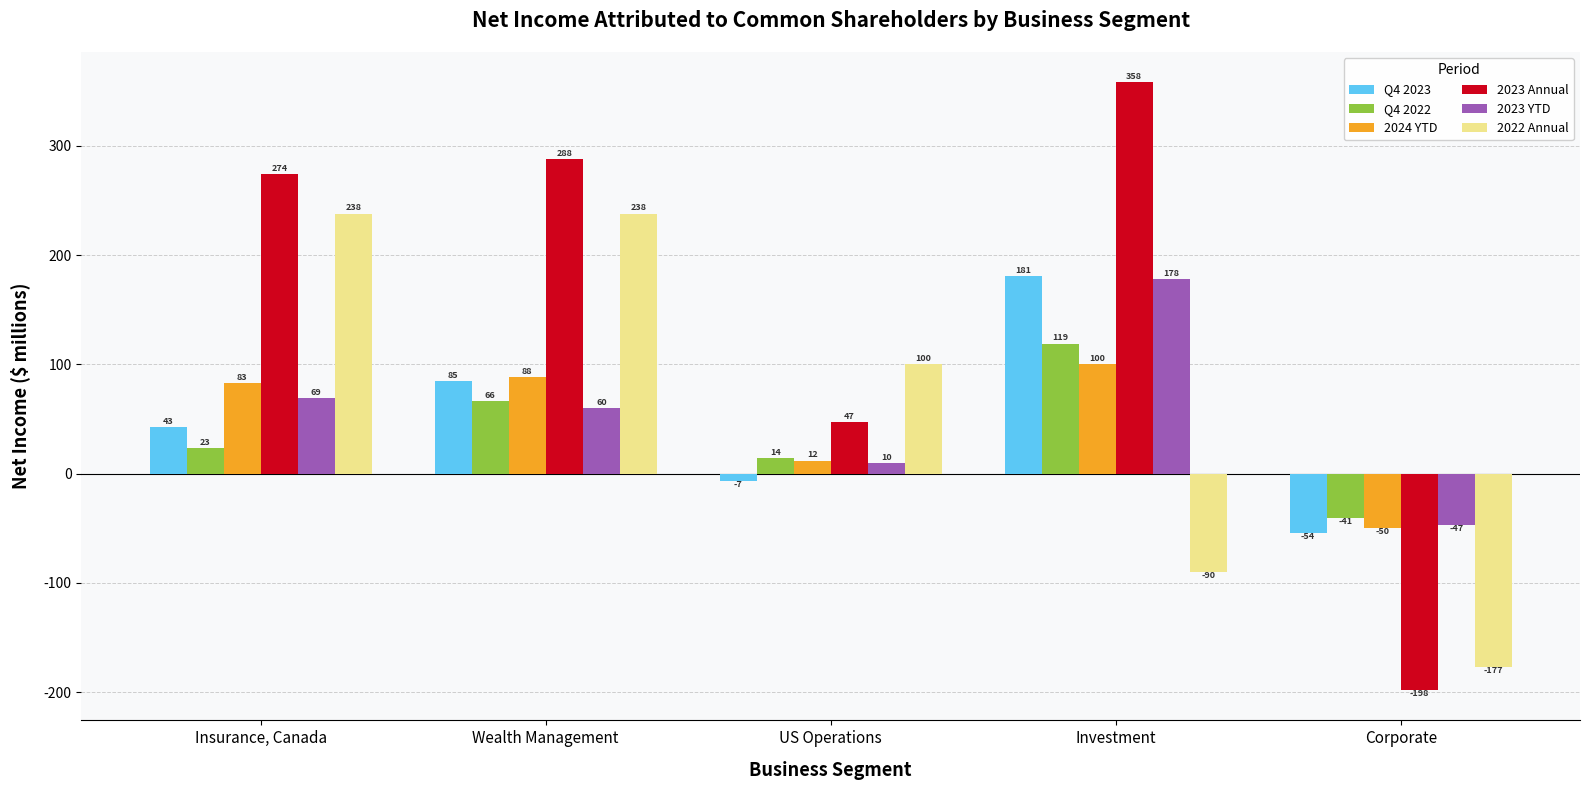

What position from the right is US Operations?

3